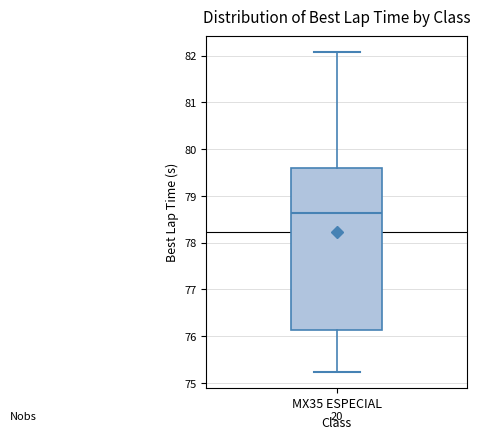

Where is the upper edge of the box for MX35 ESPECIAL on the y-axis? The values are not printed on the chart, so give them approximately, as read against the axis.

79.6